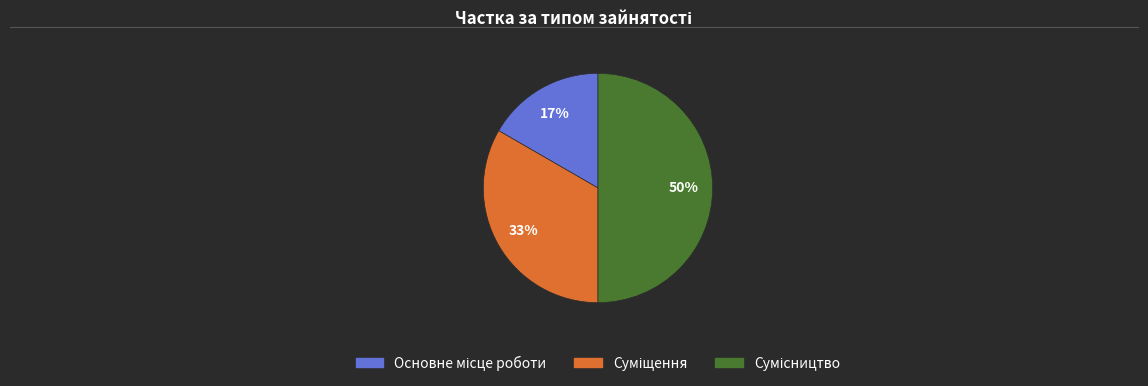

Count the number of slices in the pie.

3